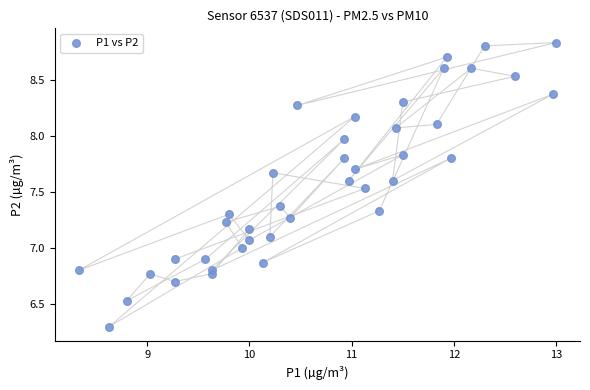

What is the range of Y values (max minus min)?

2.5